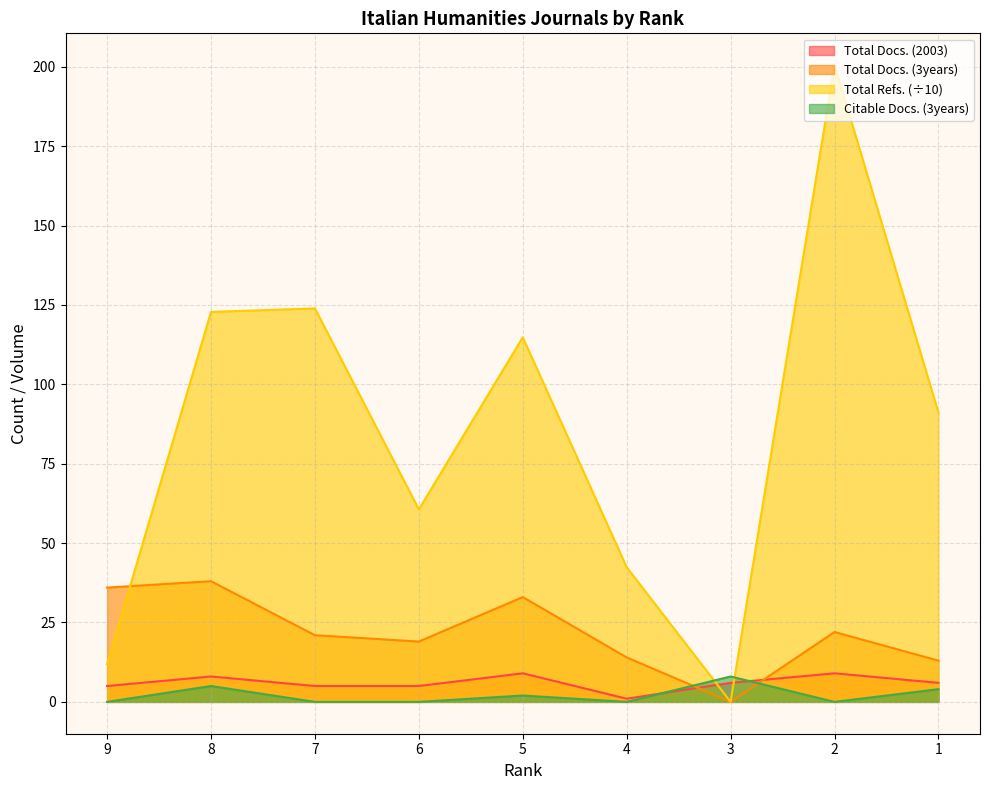

Which series has the largest range (max minus min)?

Total Refs. (÷10)